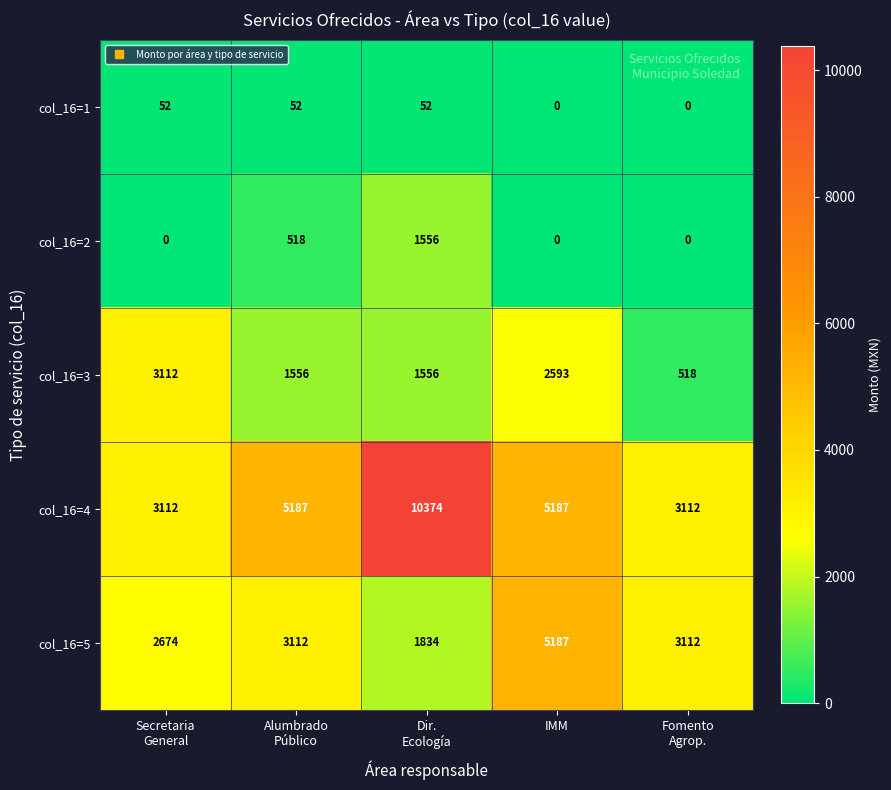

Between Secretaria
General and Fomento
Agrop., which series saw the biggest shift?

col_16=3